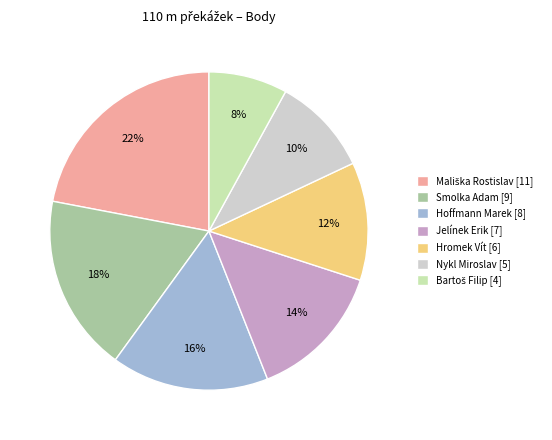

How many slices are in this pie chart?

7